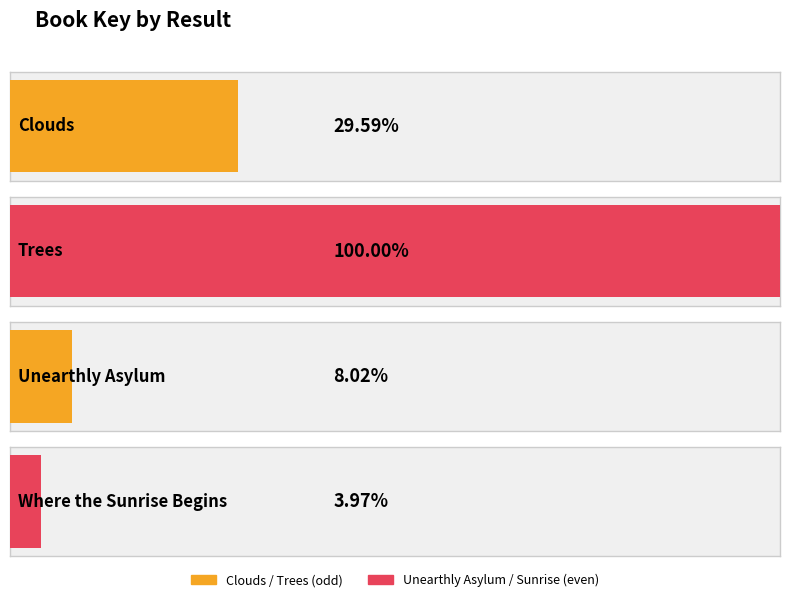

Is it true that the value at 2 is 877960180?

False